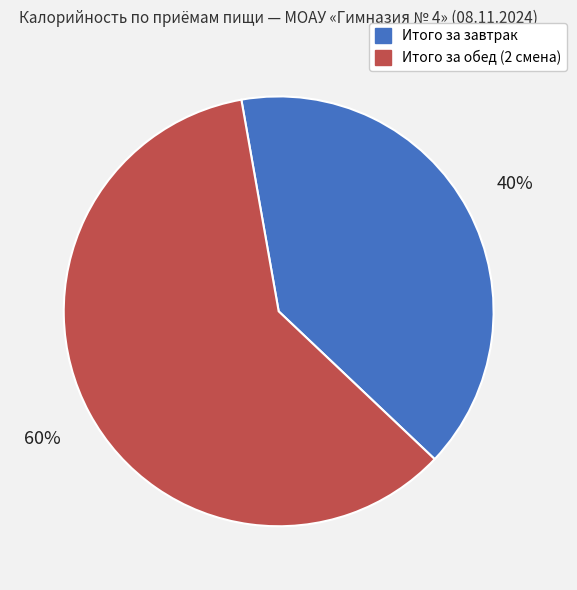

Approximately how many times larger is the value at Итого за обед (2 смена) compared to Итого за завтрак?

1.5